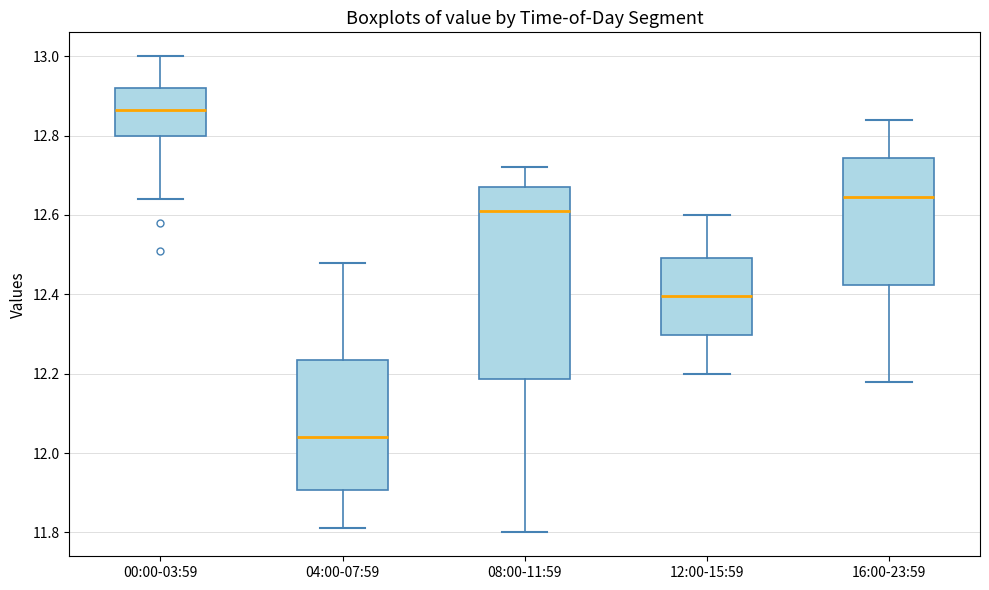

Where does the median line of the box for 04:00-07:59 sit on the y-axis? The values are not printed on the chart, so give them approximately, as read against the axis.

12.04